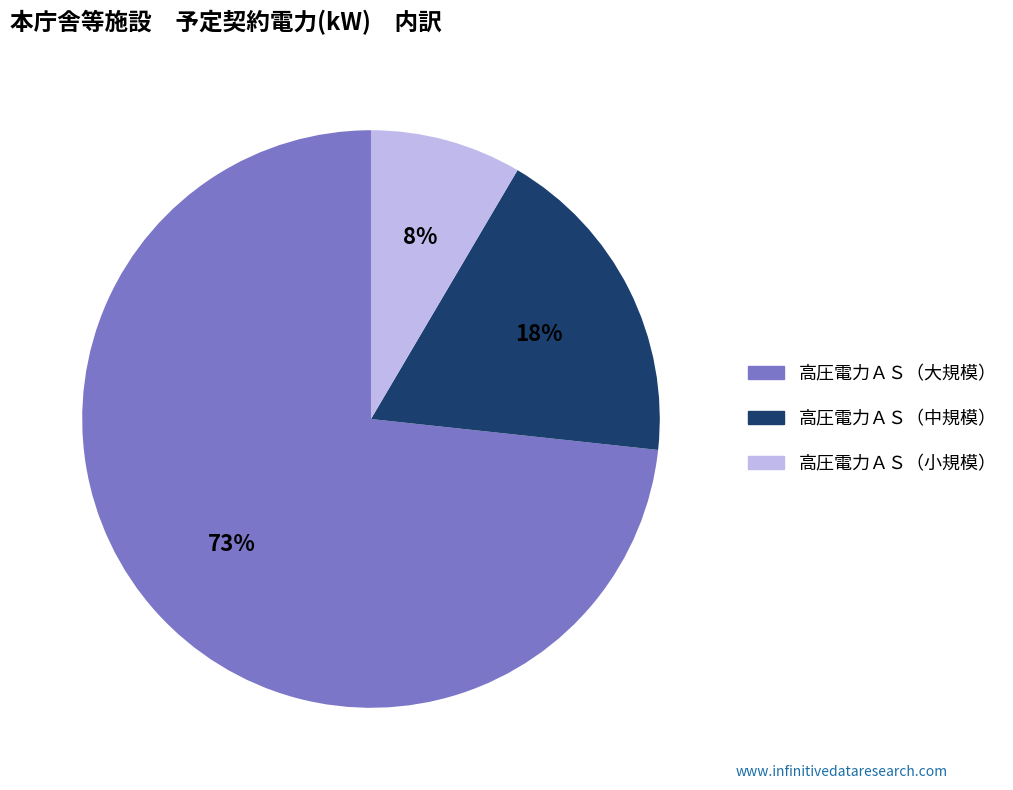

To the nearest percent, what is the average slice percentage?

33%